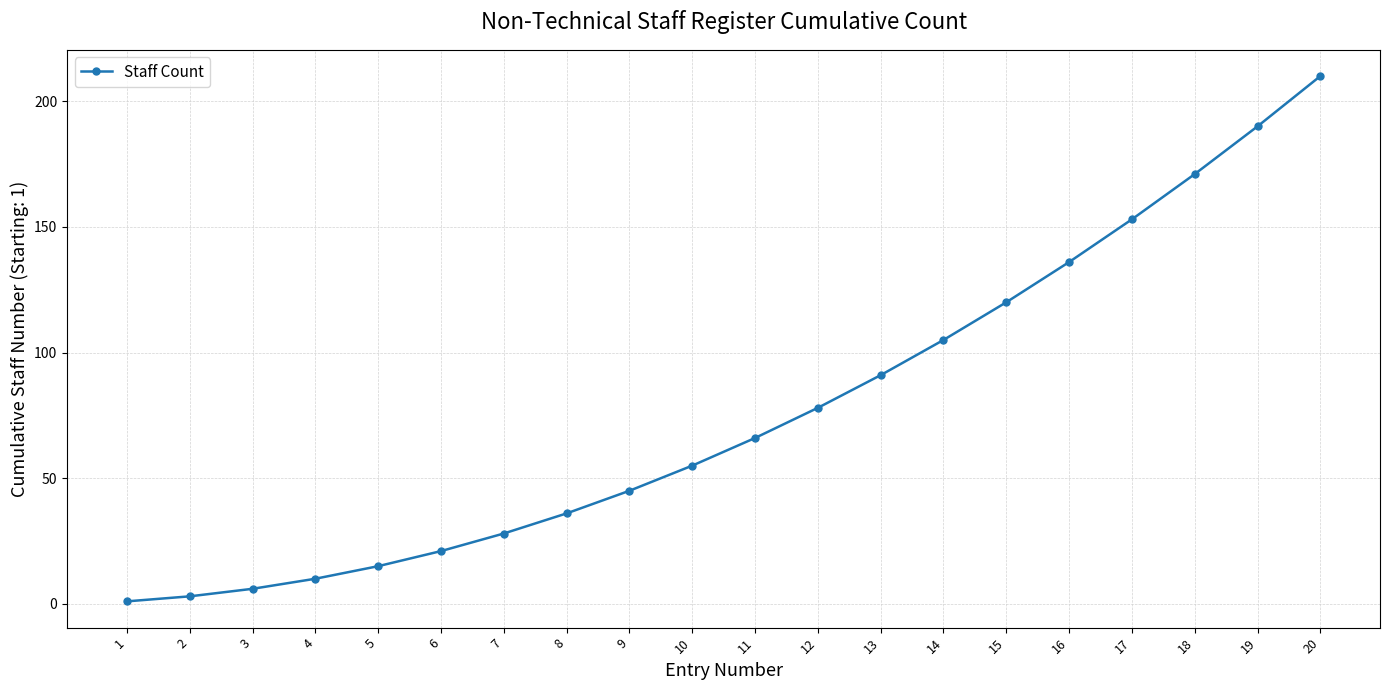

What is the greatest value displayed?

210